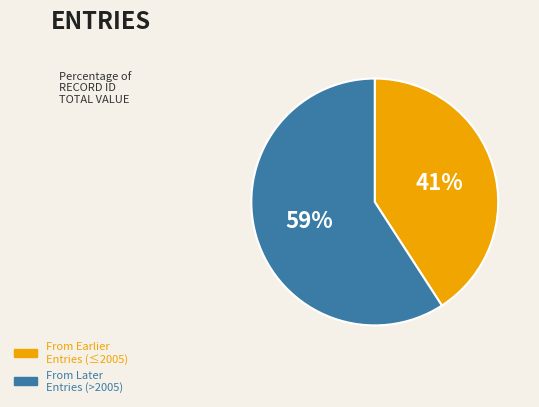

Does any single category account for the majority?

Yes